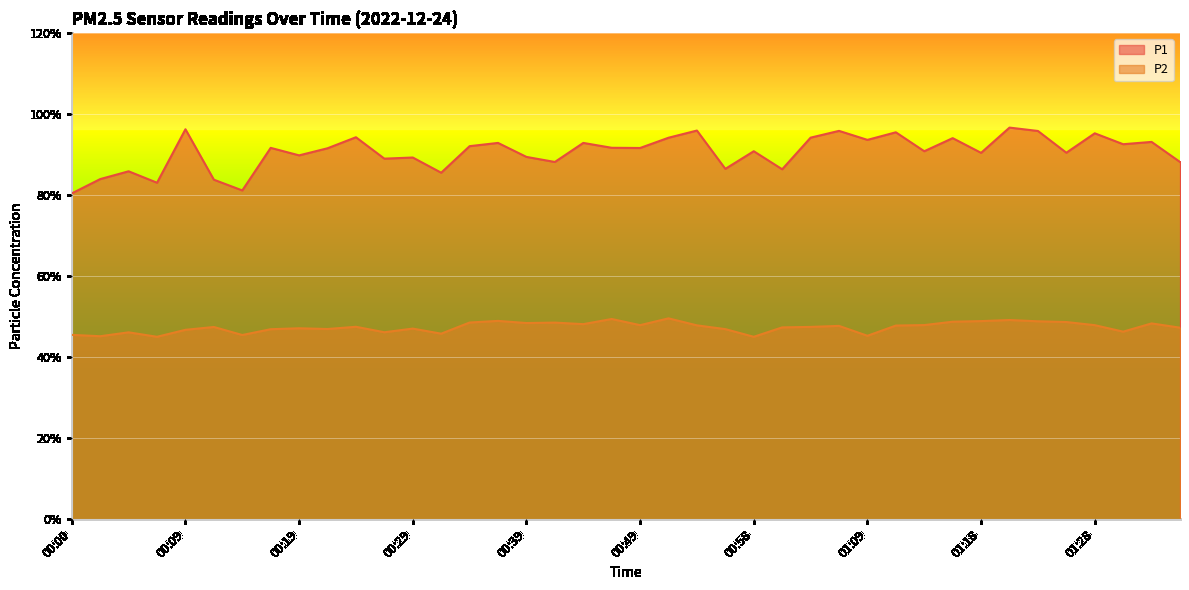

True or false: P2 and P1 intersect in this chart.

False